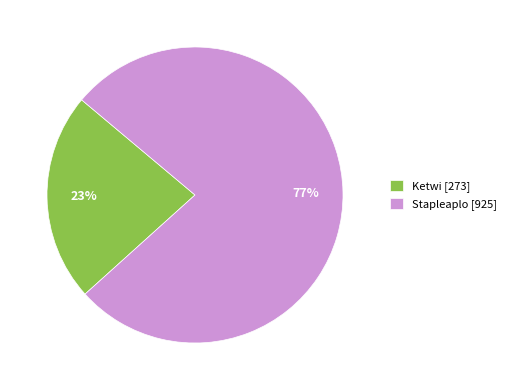

Count the number of slices in the pie.

2